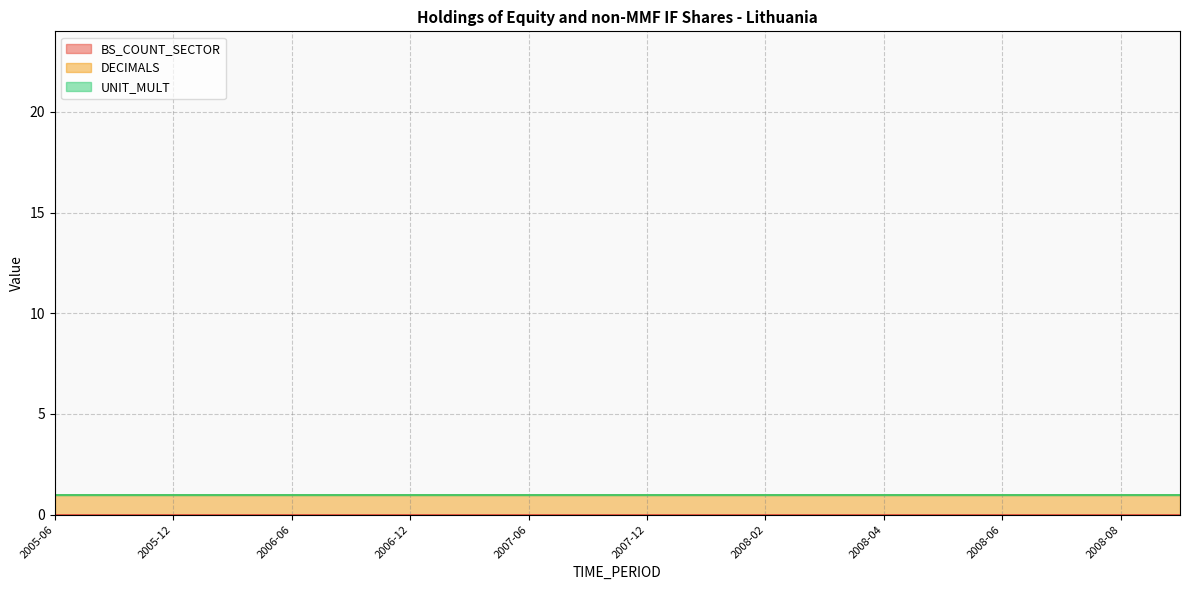

Does the chart have visible grid lines?

Yes